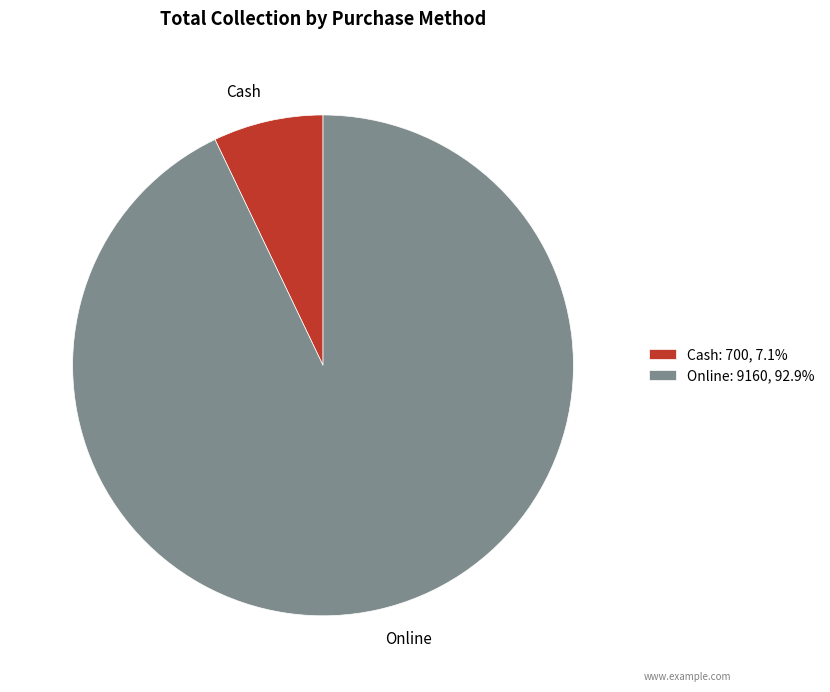

What is the smallest slice in the pie chart?

Cash